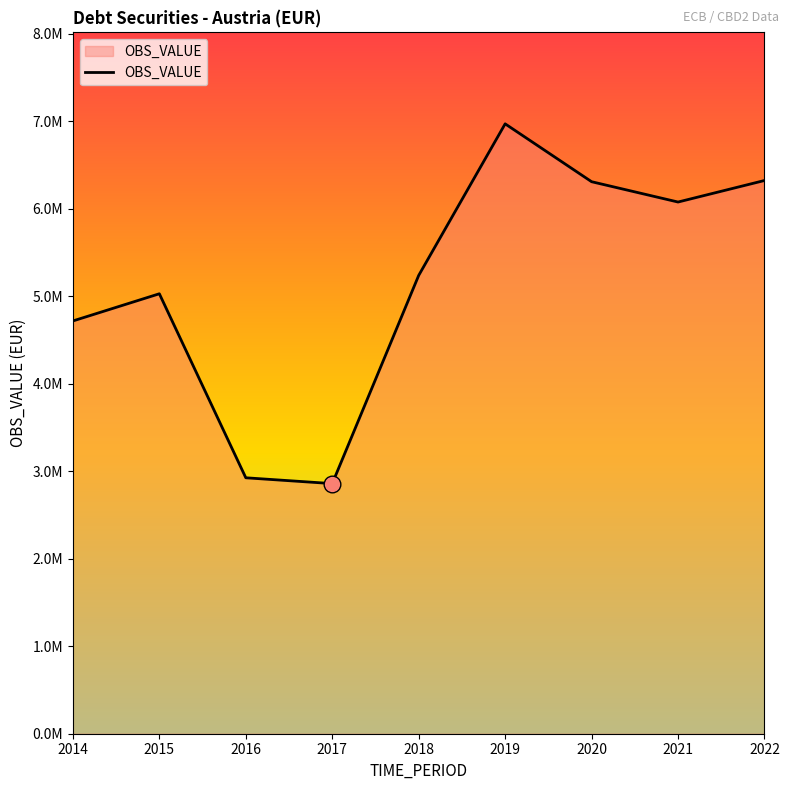

Does the chart display data point markers on the line(s)?

No